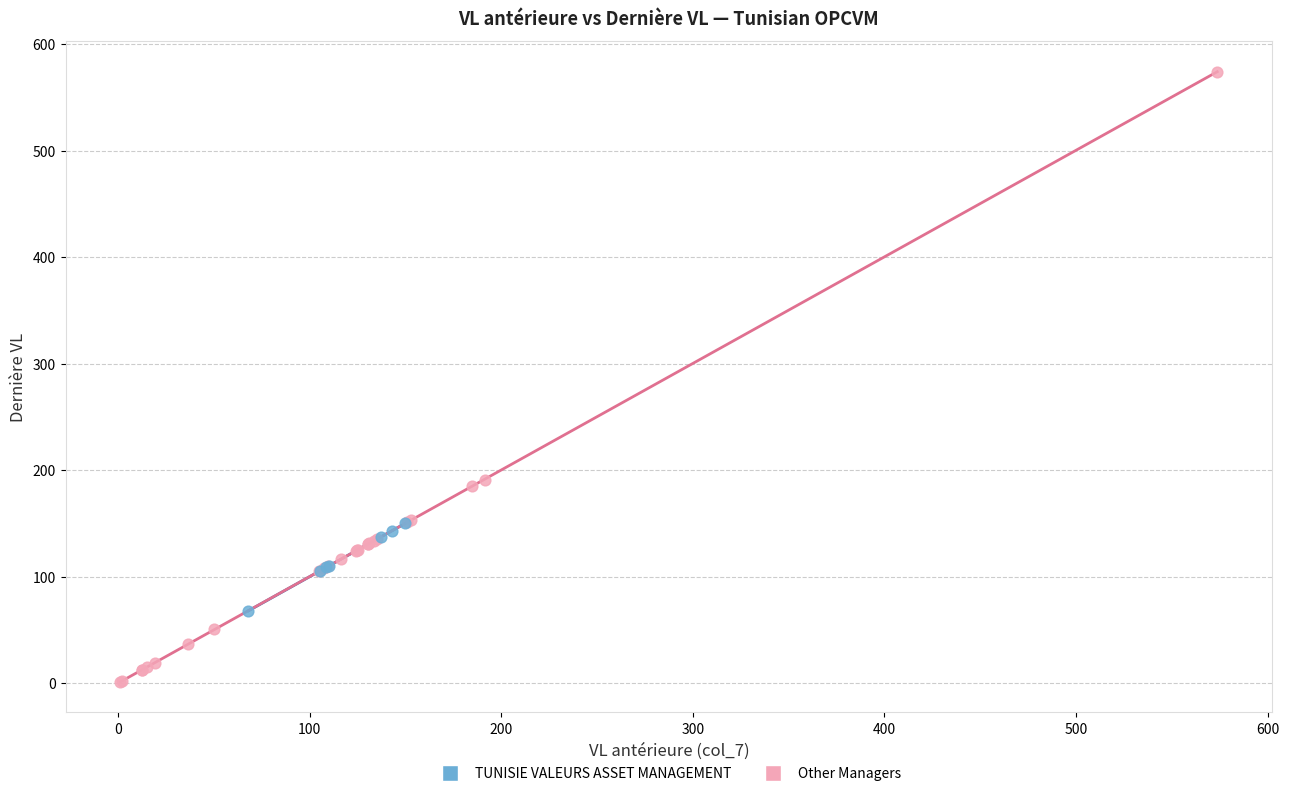

Which series reaches the maximum Y coordinate?

Other Managers